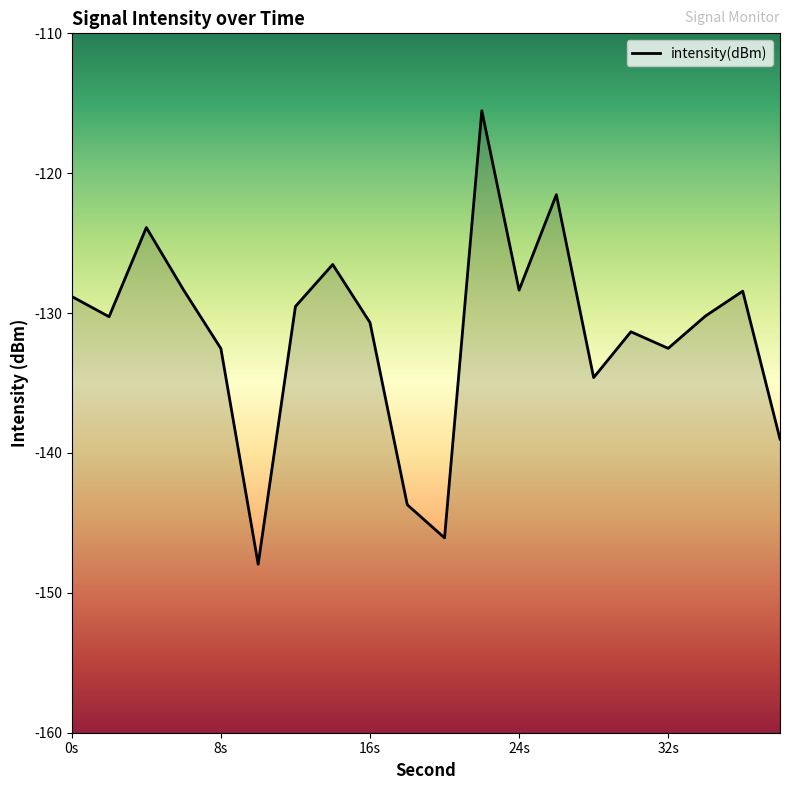

How many series are shown in this chart?

1